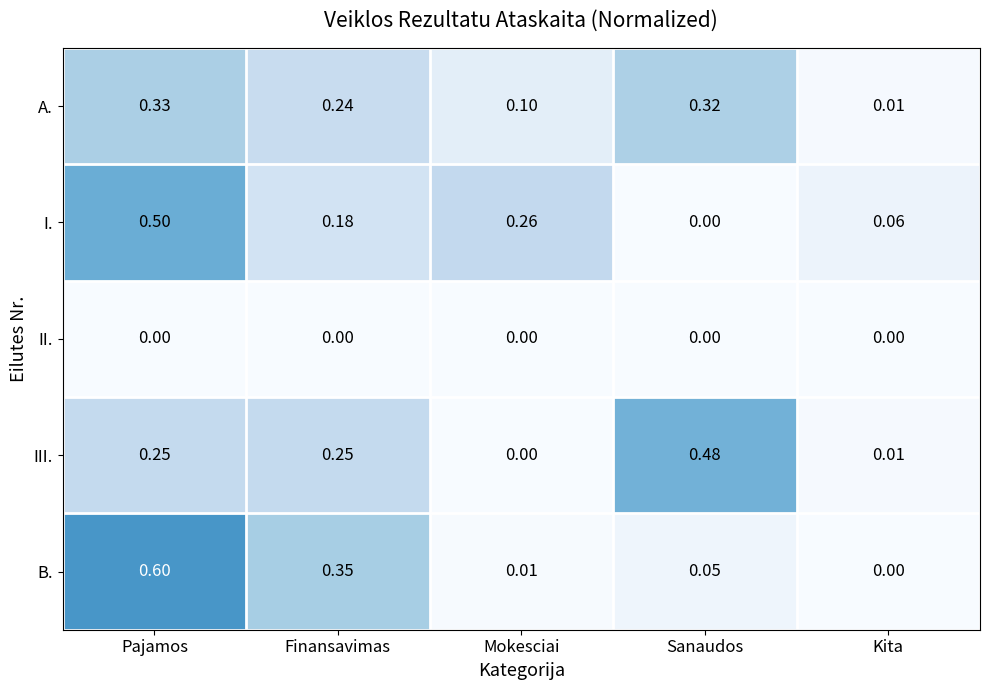

Which series has the widest spread of values?

B.